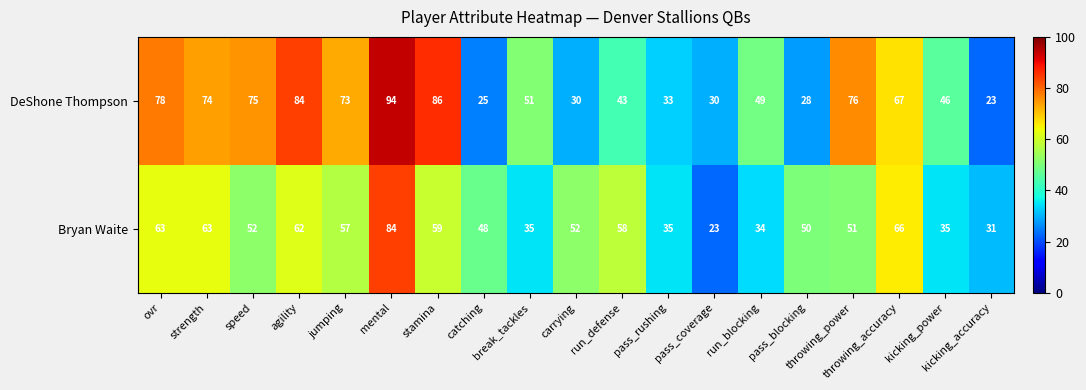

Which label corresponds to the largest value in the chart?

mental